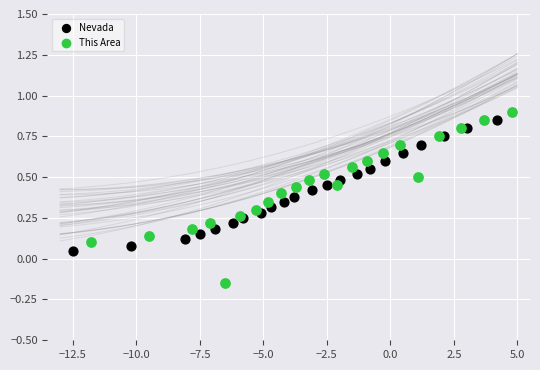

Which series reaches the minimum Y coordinate?

This Area